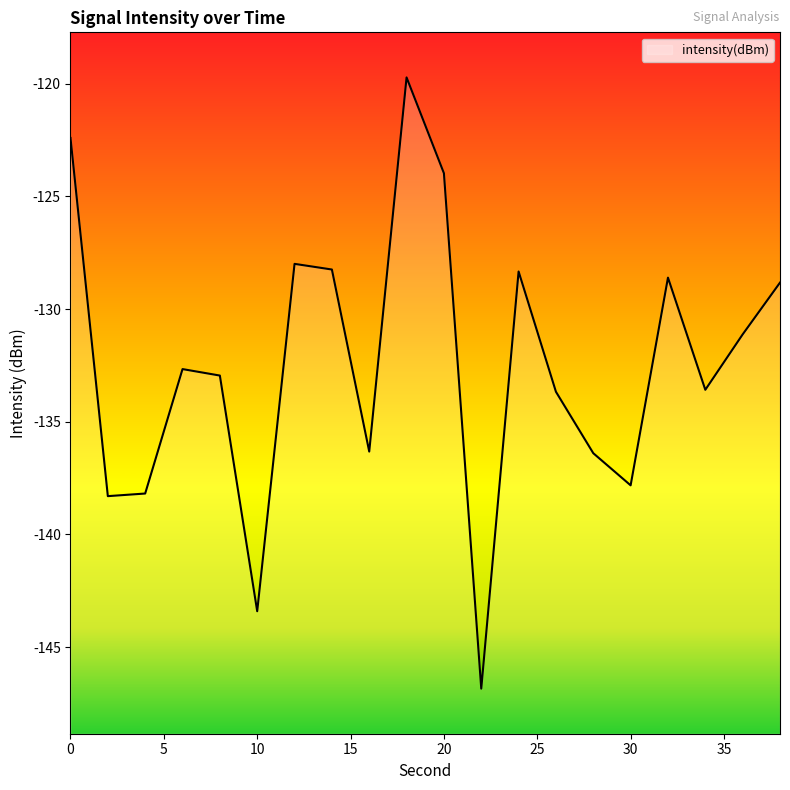

How many distinct data groups are displayed?

1